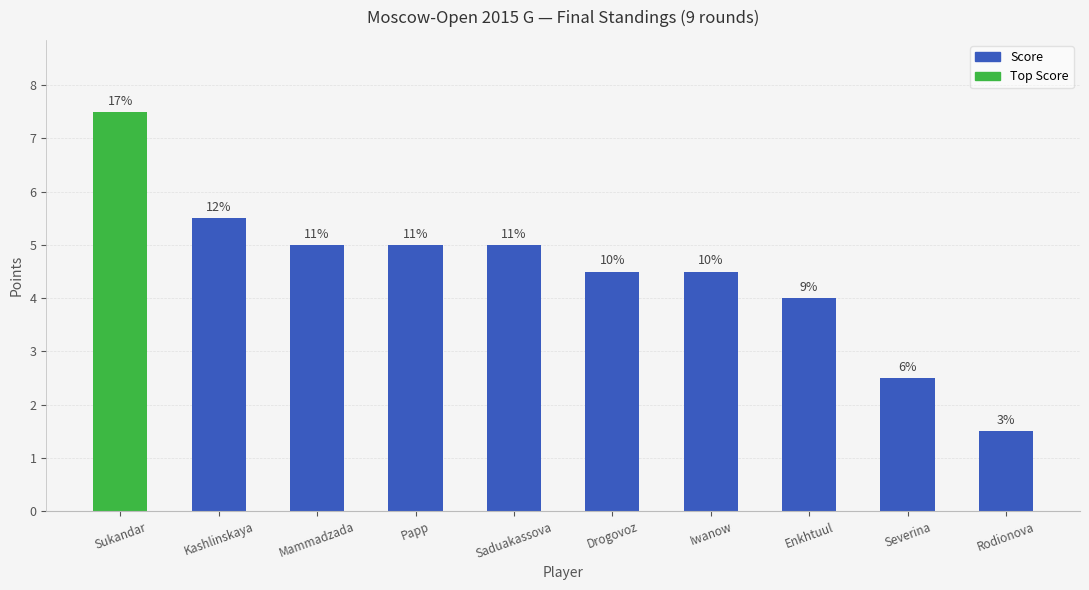

Are the bars horizontal?

No